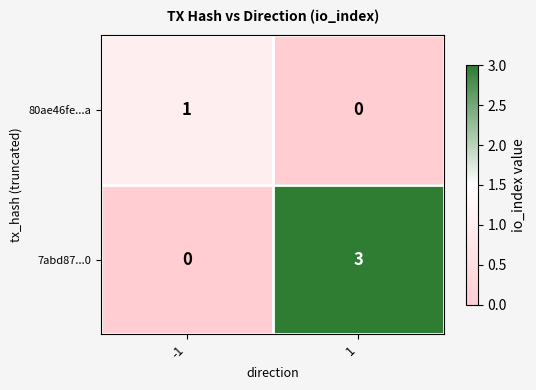

Which series has the largest total across all categories?

7abd87...0